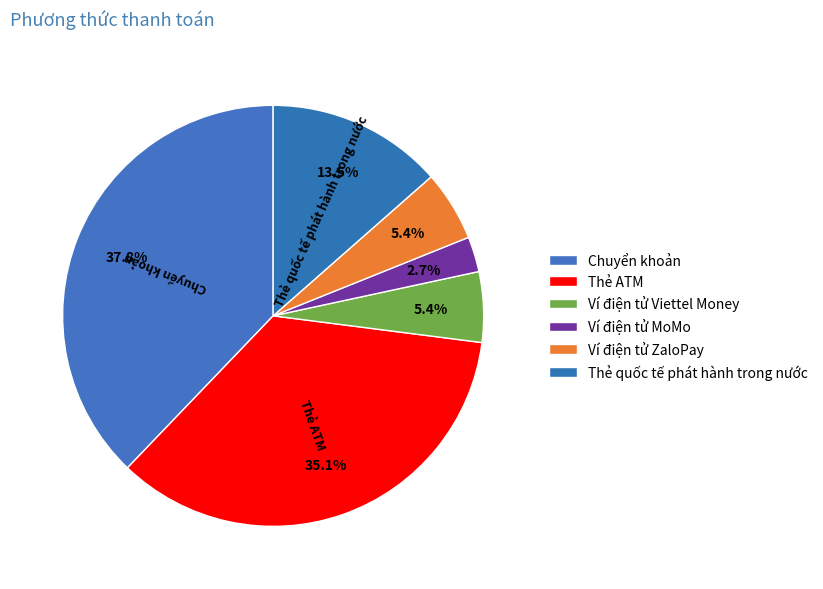

How many segments does this pie chart have?

6